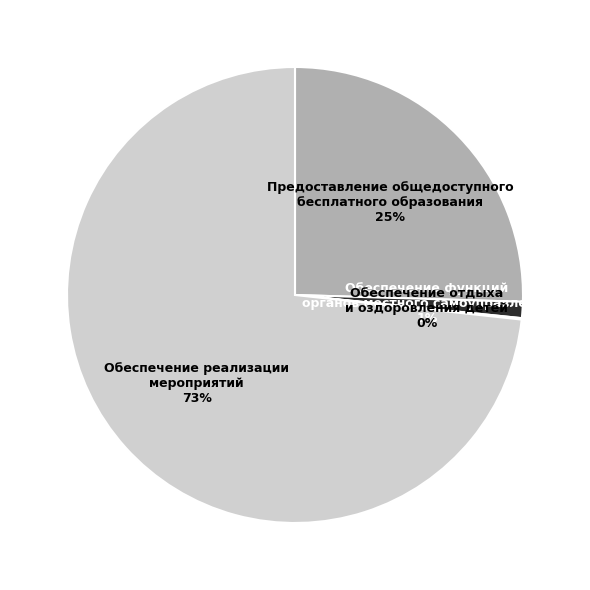

Combined, do Обеспечение реализации мероприятий and Предоставление общедоступного бесплатного образования account for over 50%?

Yes